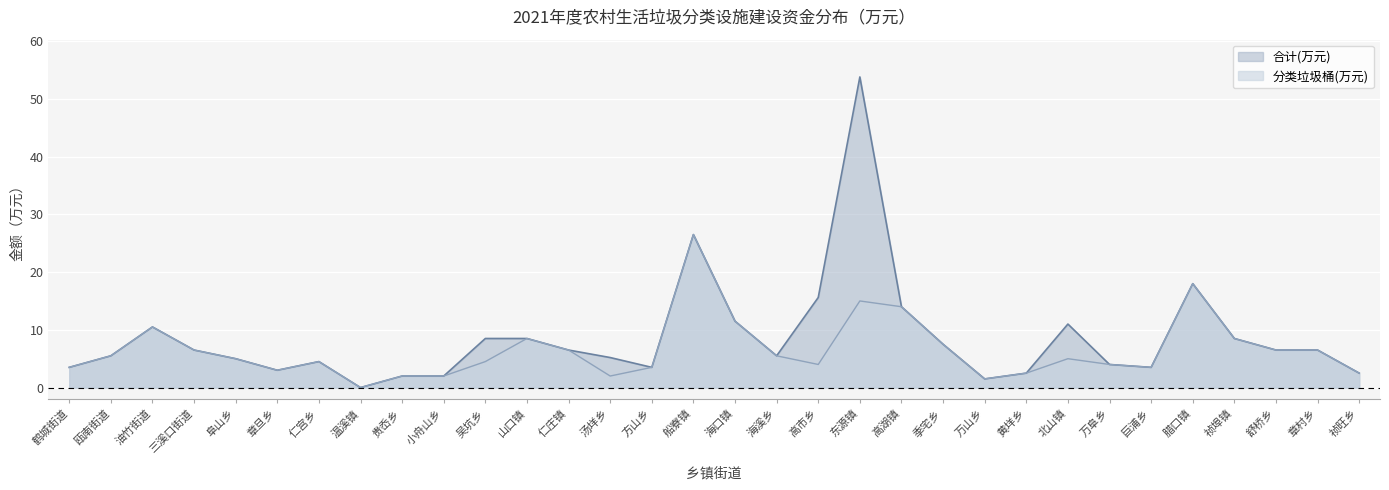

What is the total value across all series at 东源镇?

68.8